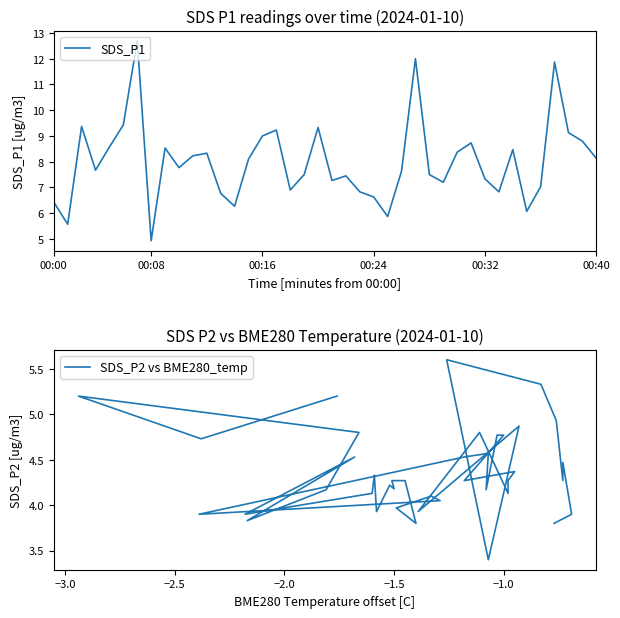

Is it true that SDS_P1 equals 6.6 at 00:24?

True